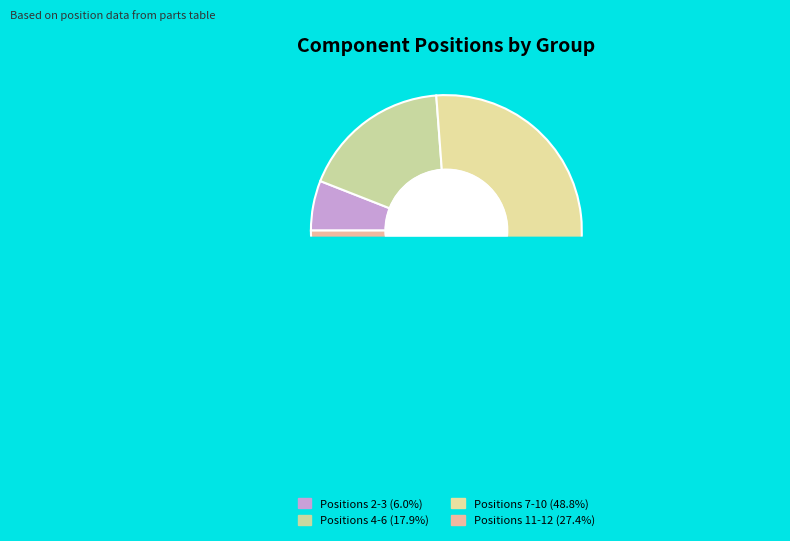

True or false: Bodenplatte PJG111A003C accounts for 1% of the total.

False